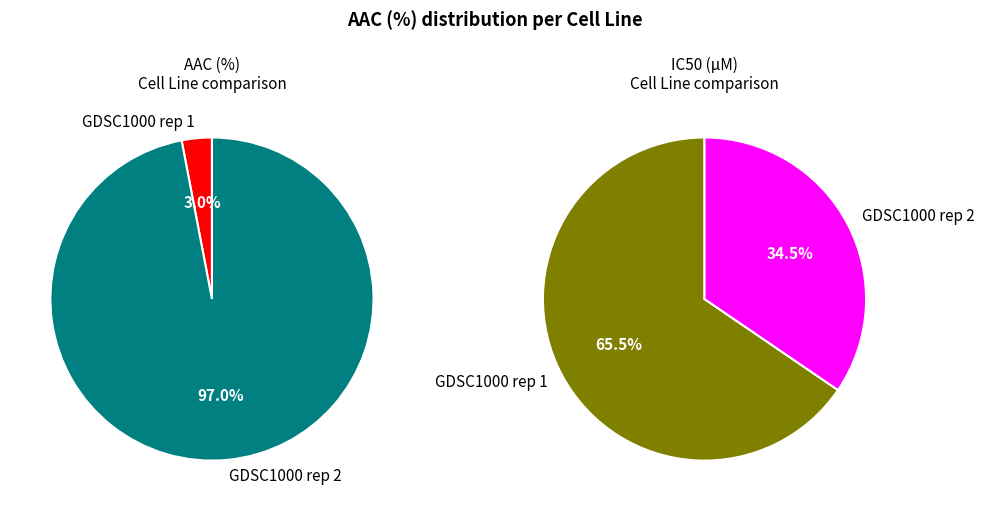

What percentage is NOT represented by GDSC1000 rep 2?

3.0%